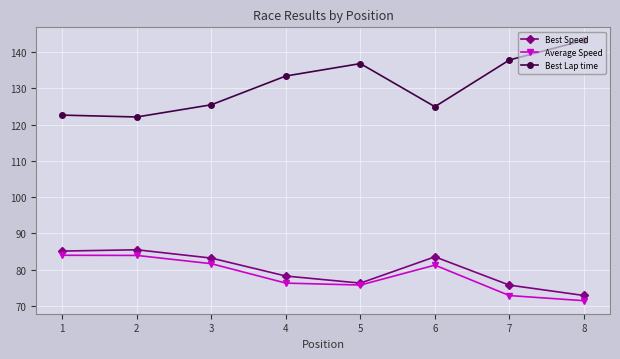

What is the average value of the Best Lap time series?

130.8